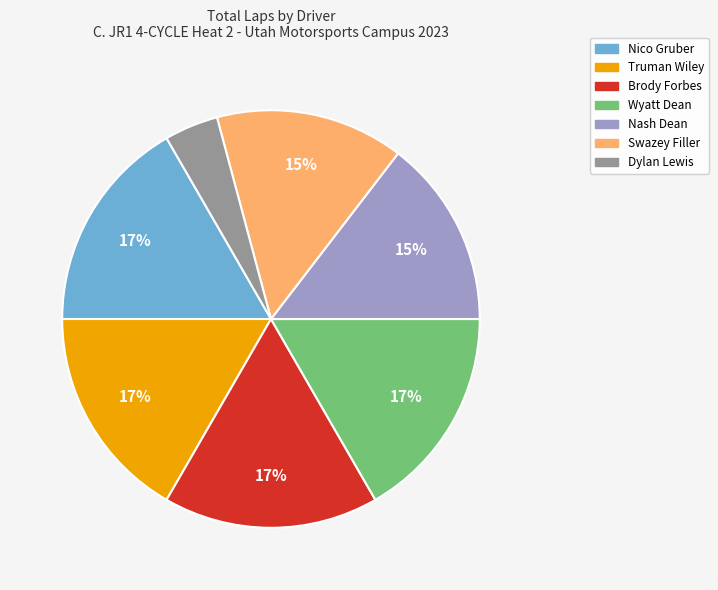

To the nearest percent, what is the average slice percentage?

14%